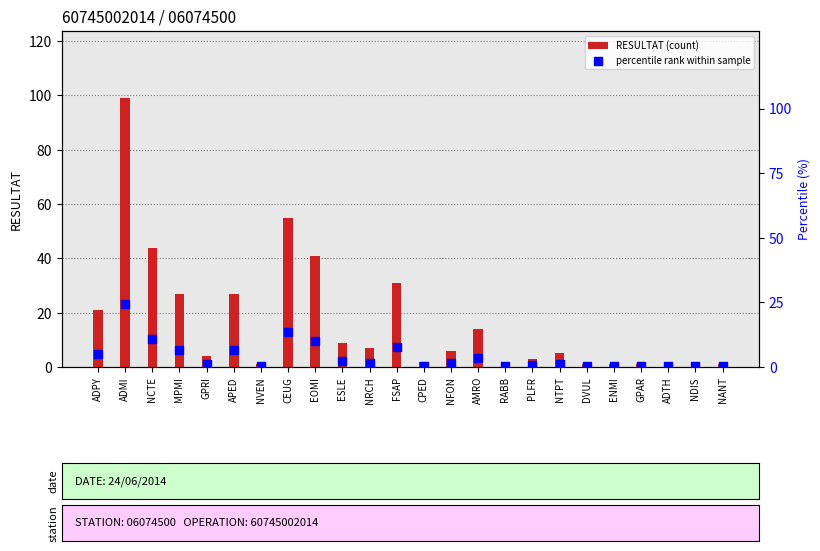

Which series has the largest total across all categories?

RESULTAT (count)